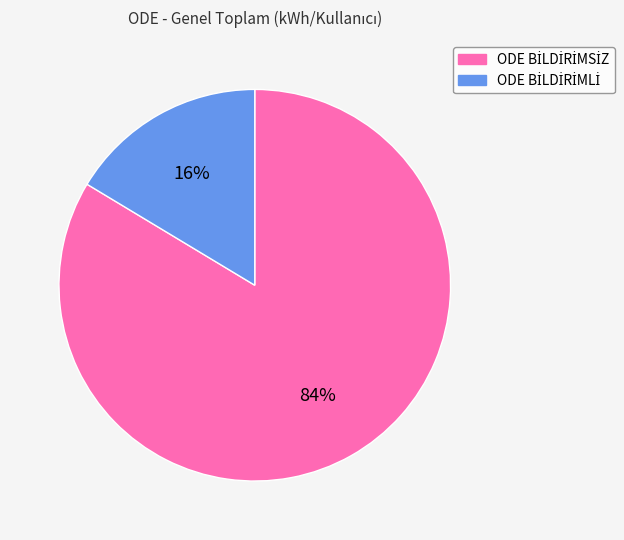

Is there any slice that represents more than half of the pie?

Yes